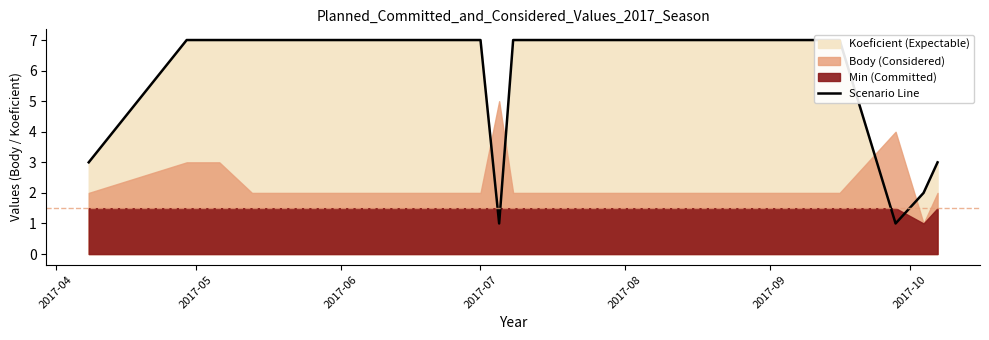

Reading right to left, list all the values displayed in this chart.

3	2	1	7	7	7	1	7	7	7	7	7	3